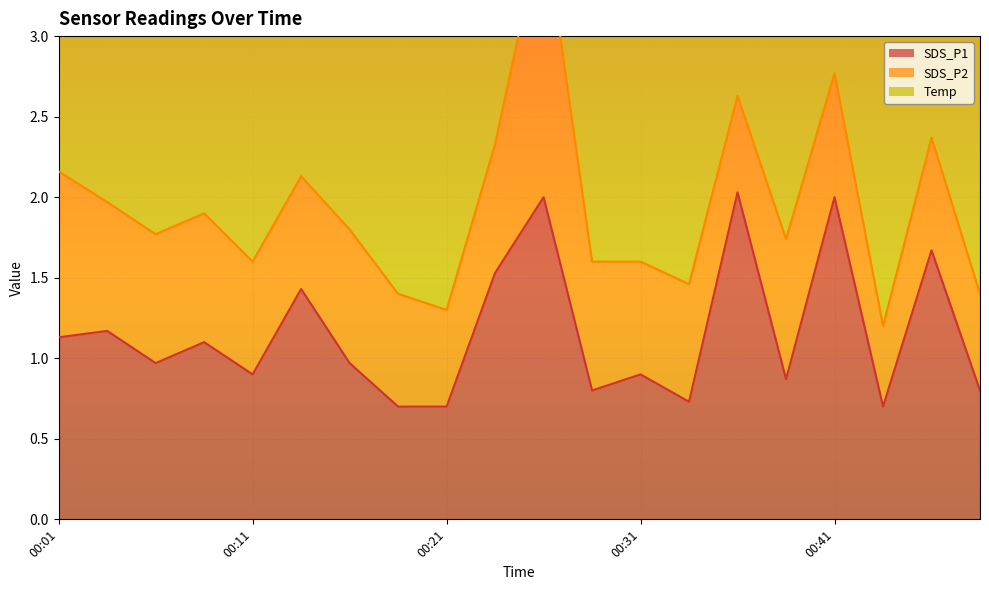

What is the highest value of the SDS_P1 series?

2.0